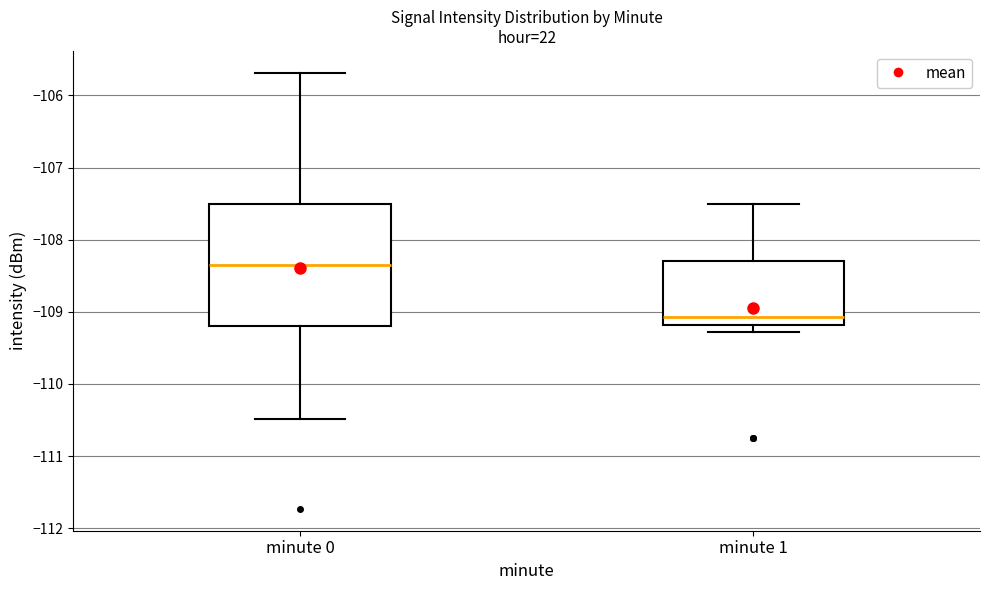

Where does the median line of the box for minute 0 sit on the y-axis? The values are not printed on the chart, so give them approximately, as read against the axis.

-108.3